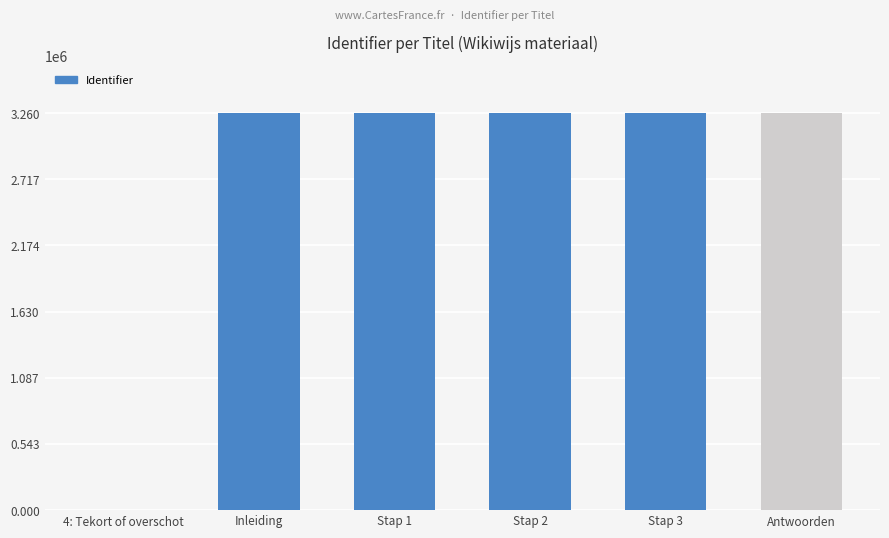

Are the bars grouped side by side (vs. stacked)?

No